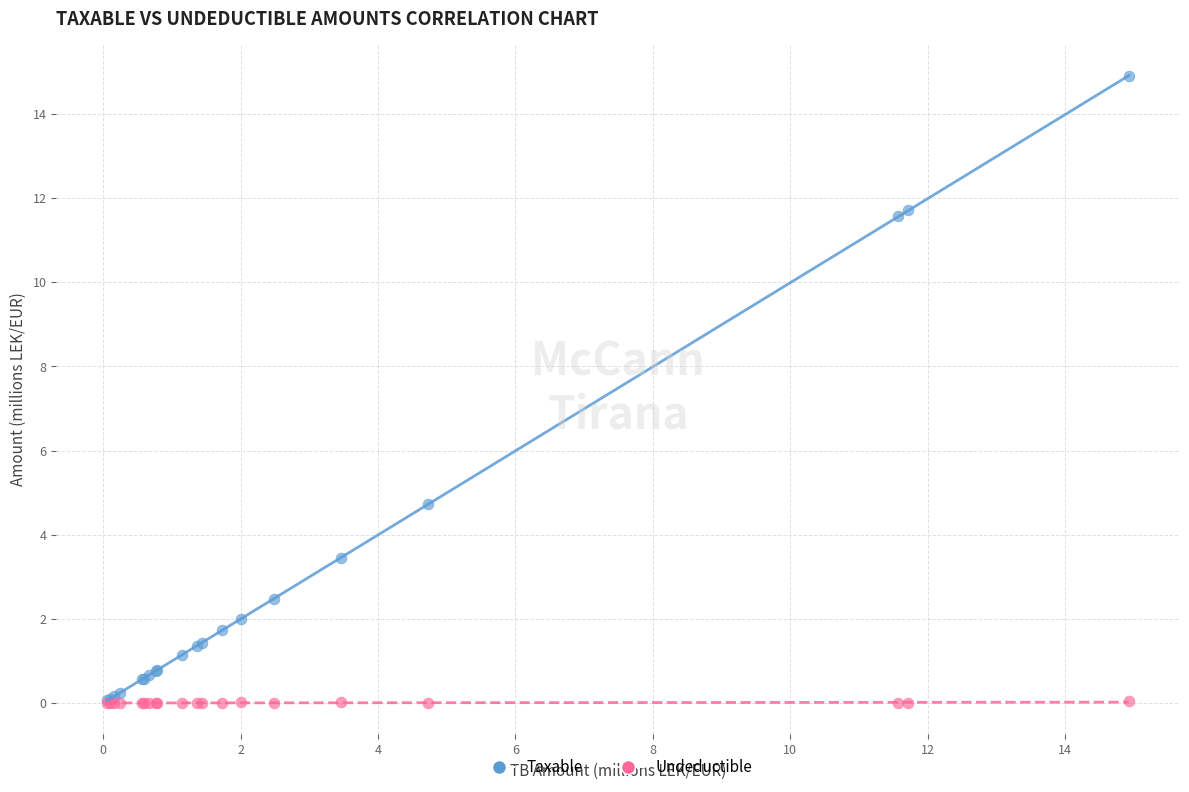

What are all the series names shown in the legend?

Taxable, Undeductible